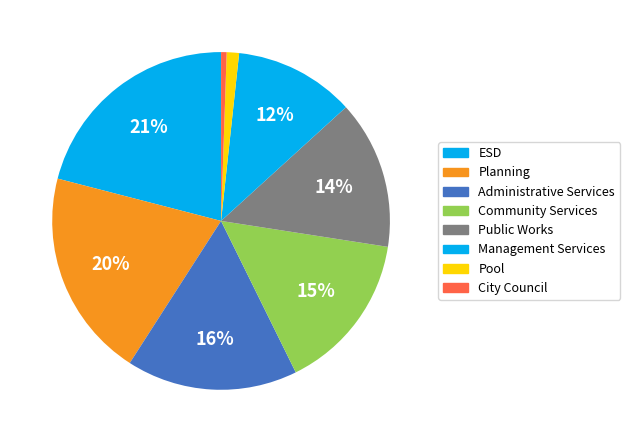

Count the number of slices in the pie.

8